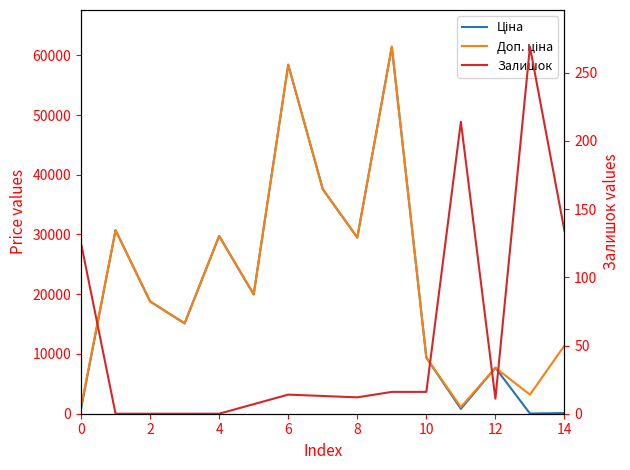

What is the label of the 2nd point from the left?

2